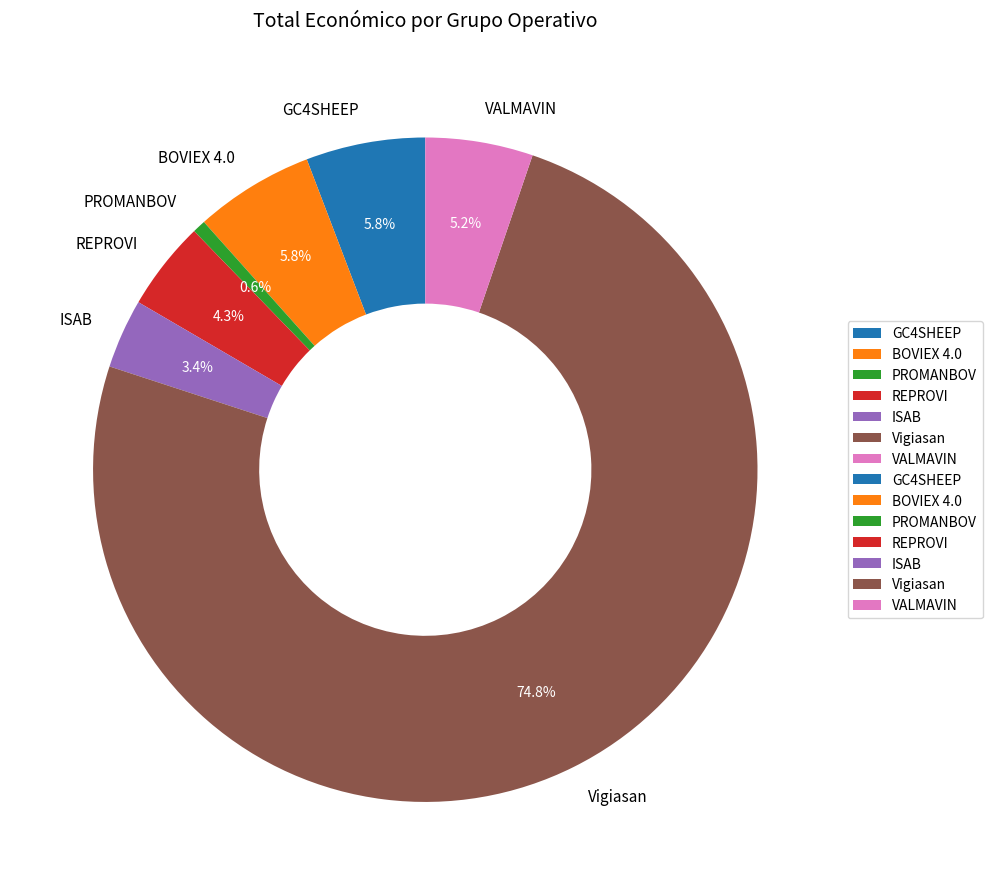

True or false: Vigiasan accounts for 75% of the total.

True